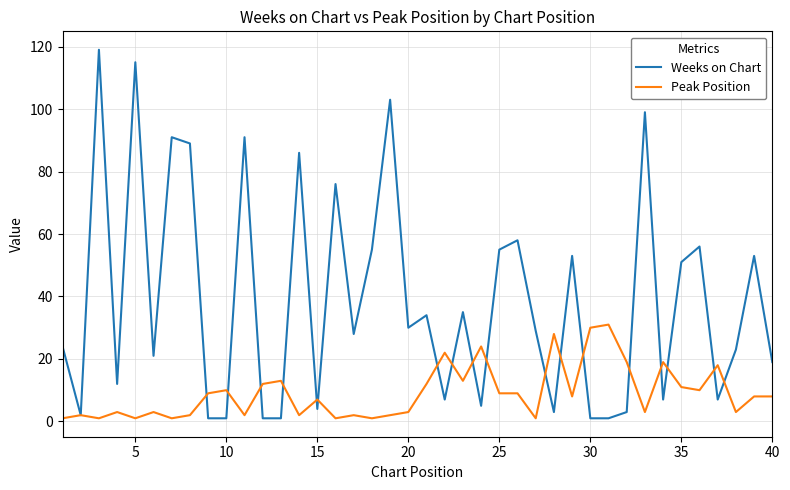

Rank the series by their average value, from lowest to highest.

Peak Position, Weeks on Chart